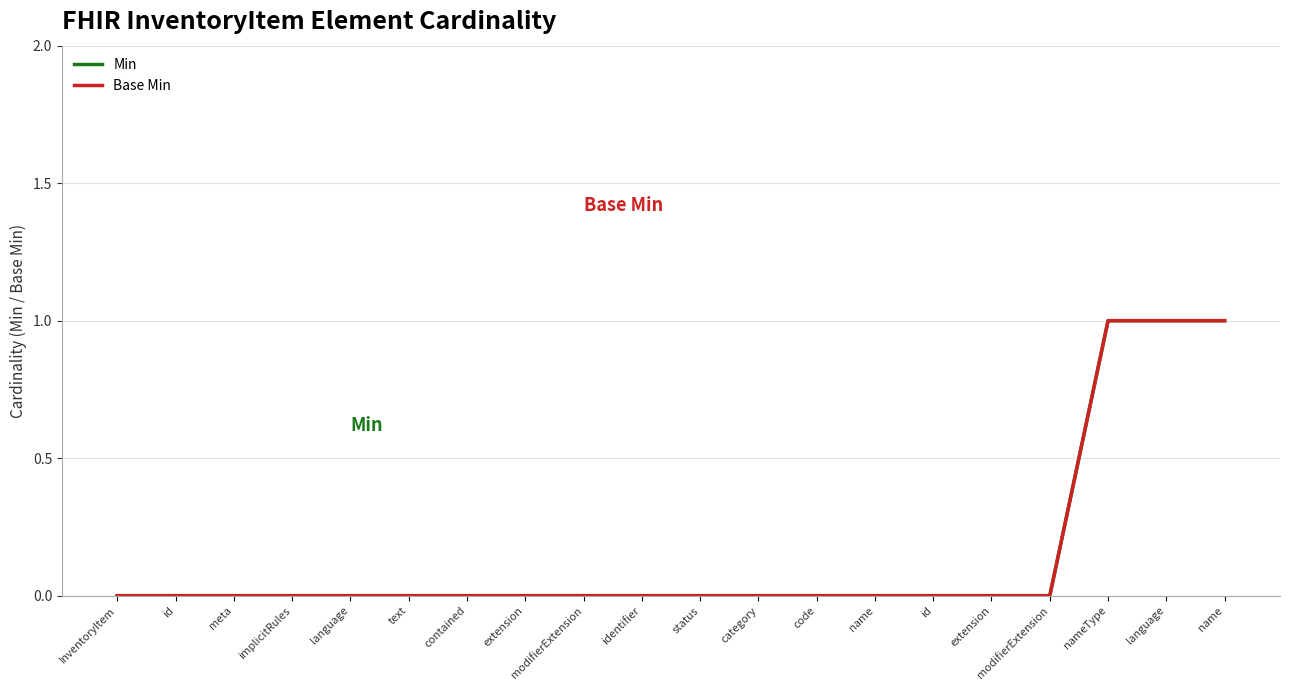

At name, list the series in order from largest to smallest.

Min, Base Min